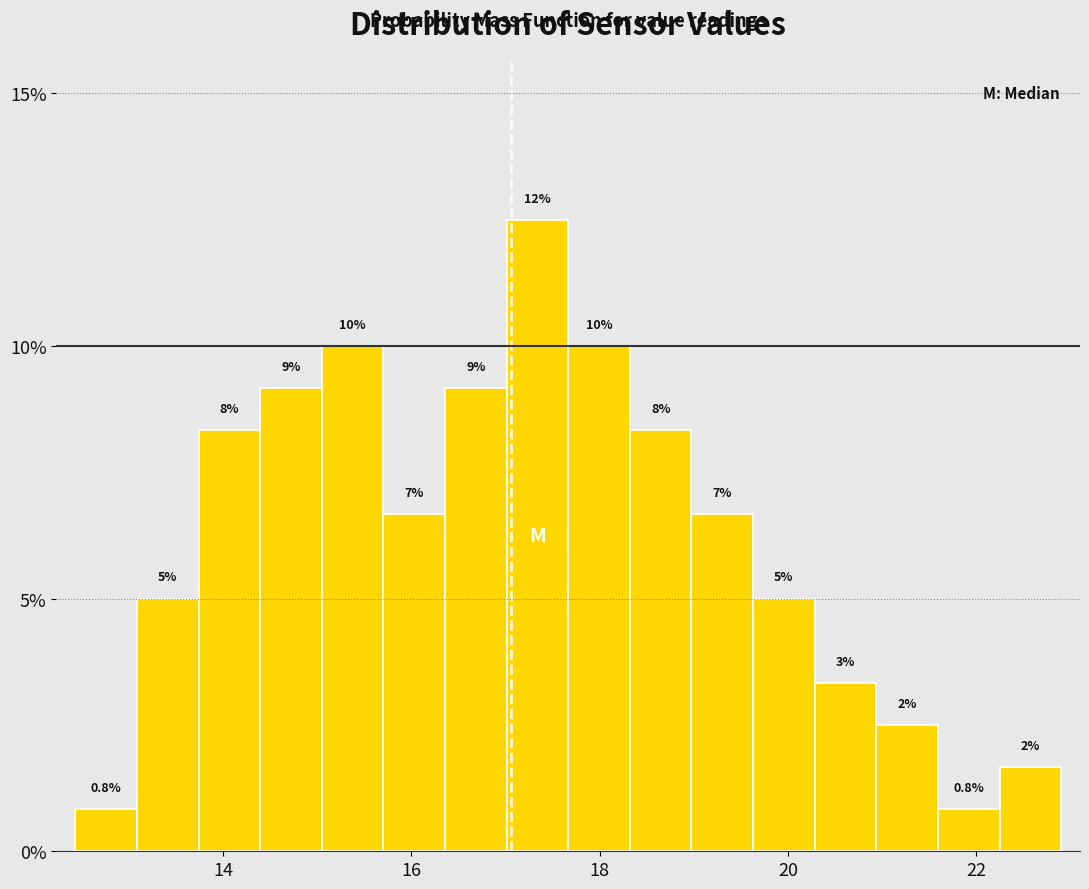

Read against the x-axis, roughly where is the centre of the tallest bar?

17.4